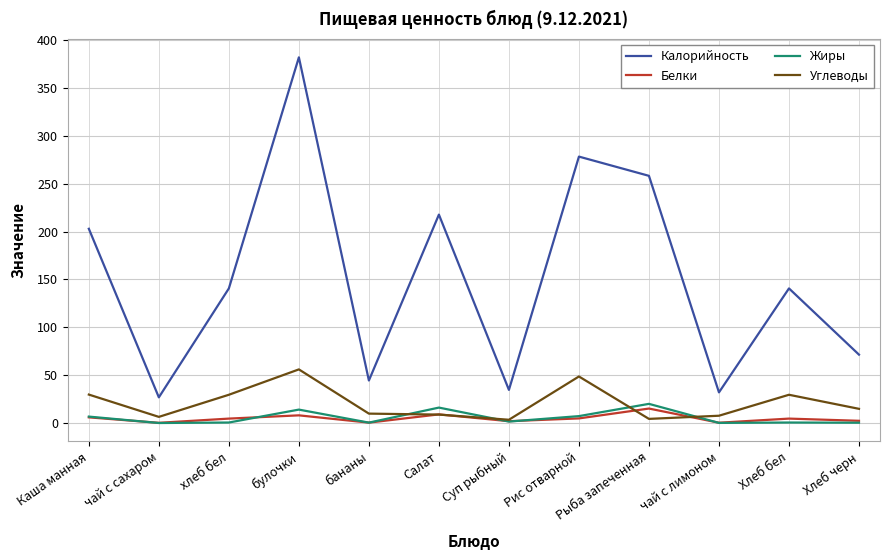

The Углеводы series shows 29.5 at Хлеб бел. True or false?

True